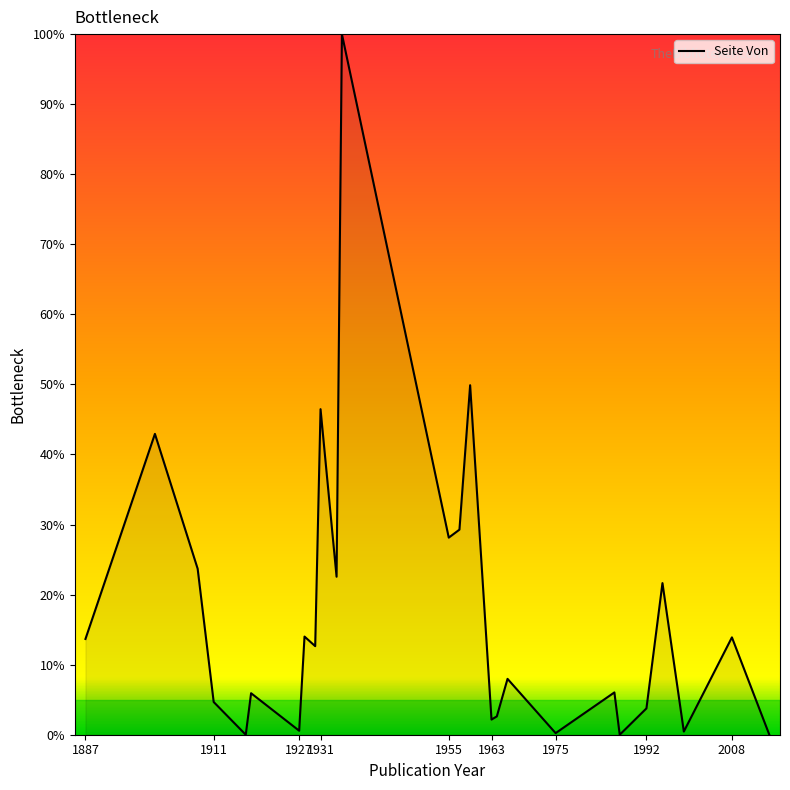

What is the maximum value shown in the chart?

100.0